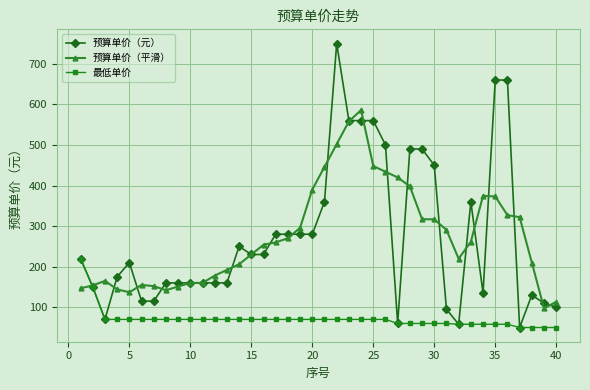

Which series has the largest range (max minus min)?

预算单价（元）